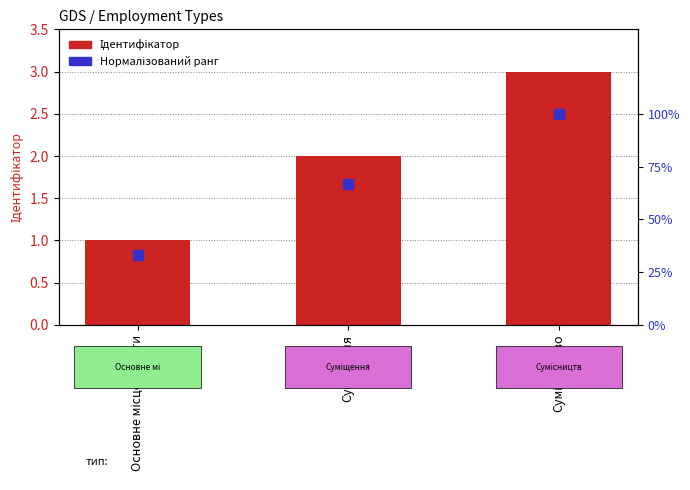

Which series has the widest spread of Y values?

Ідентифікатор